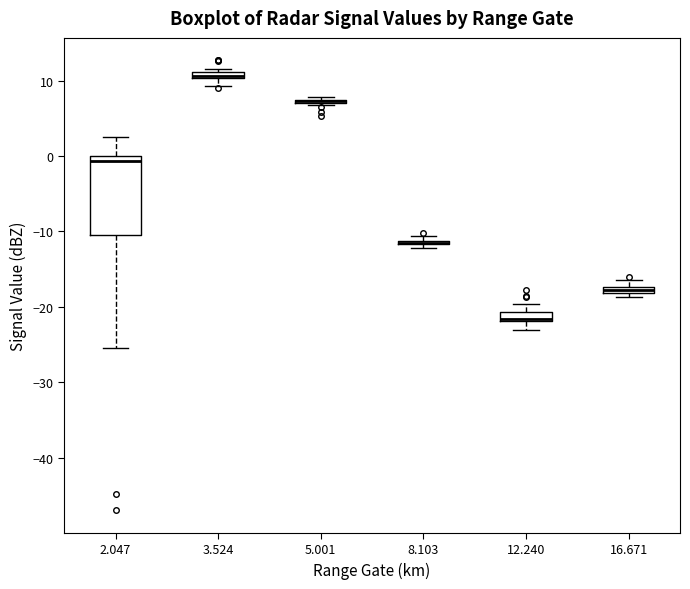

Which box is the tallest, from its lower edge to its upper edge?

2.047